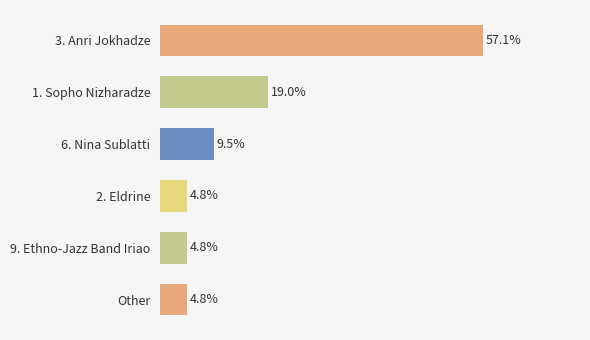

What is the label of the 6th bar from the bottom?

3. Anri Jokhadze